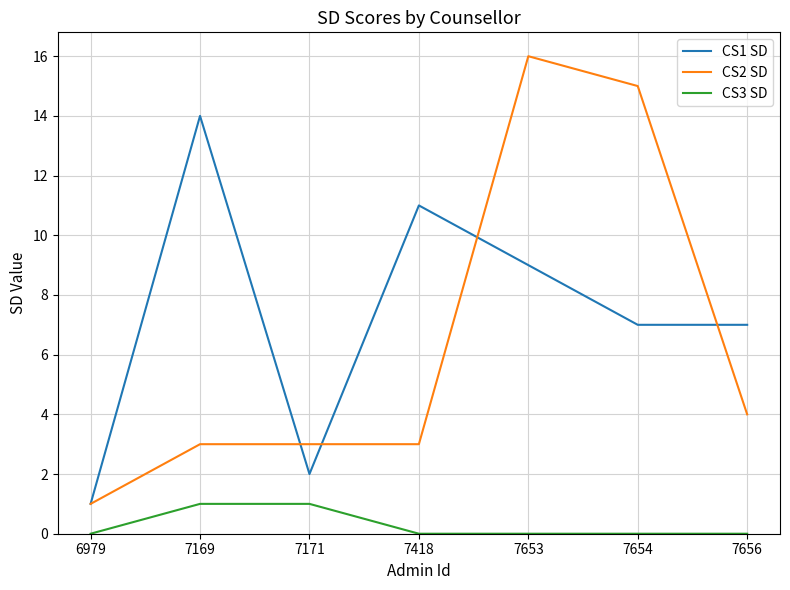

How many distinct data groups are displayed?

3